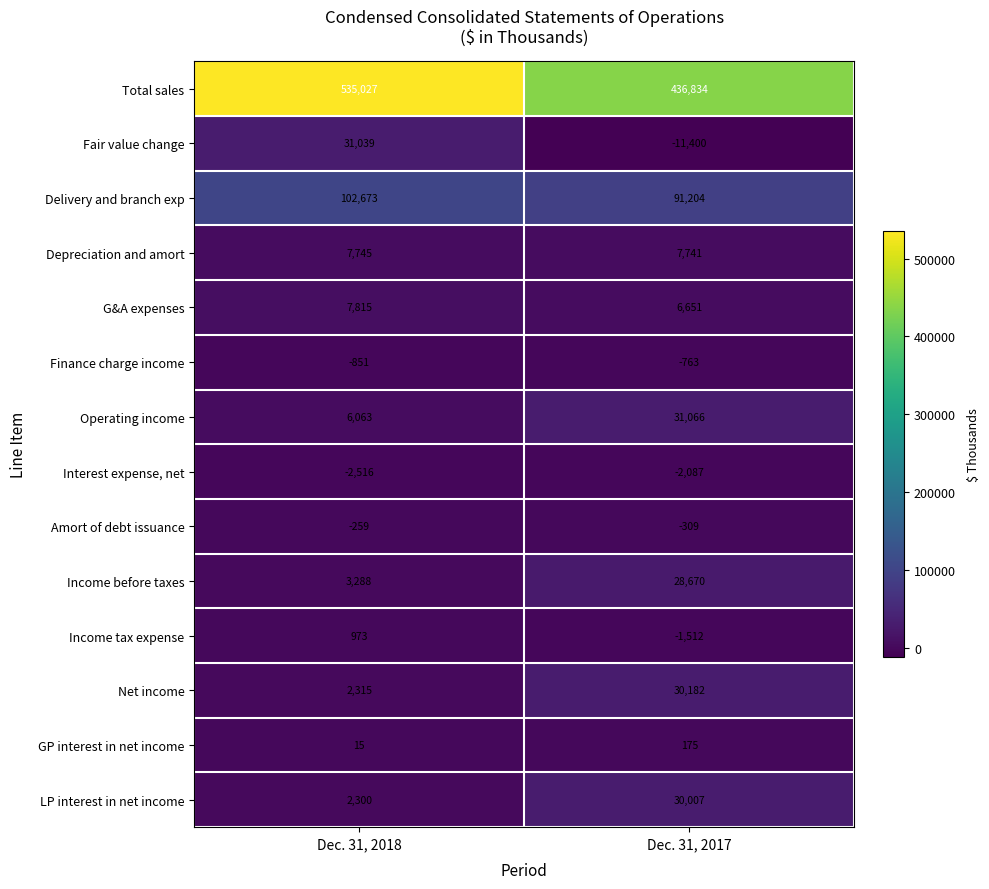

The value of Income before taxes at Dec. 31, 2017 is 45985. True or false?

False